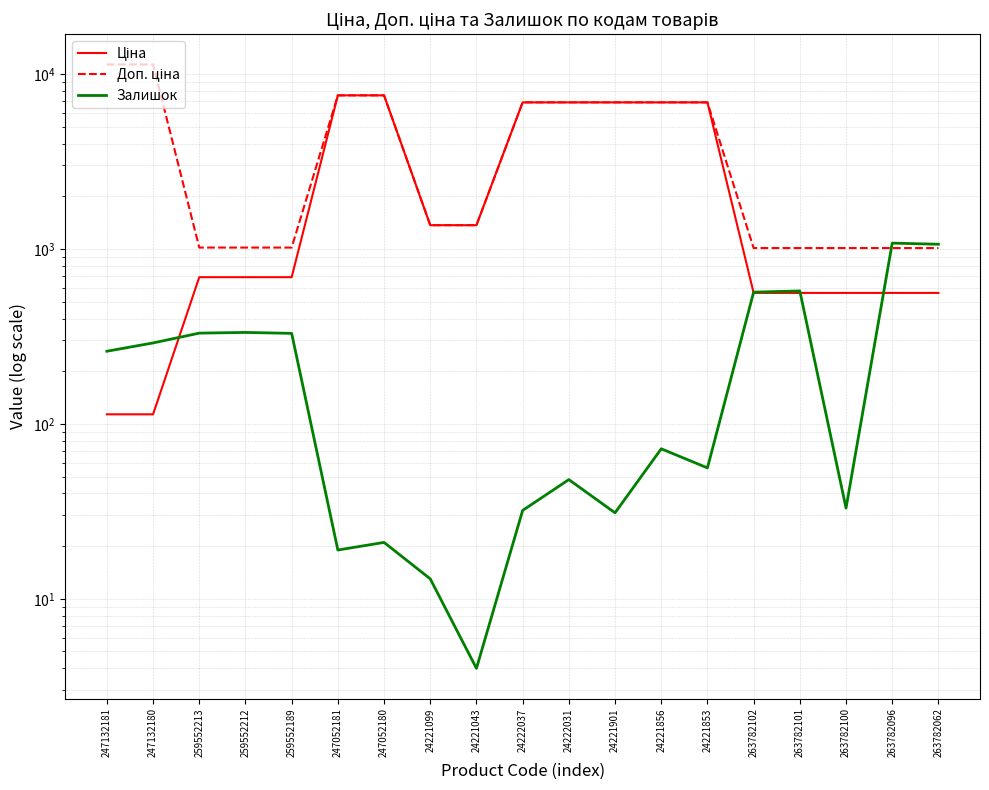

Which category has the highest value in the Залишок series?

263782096